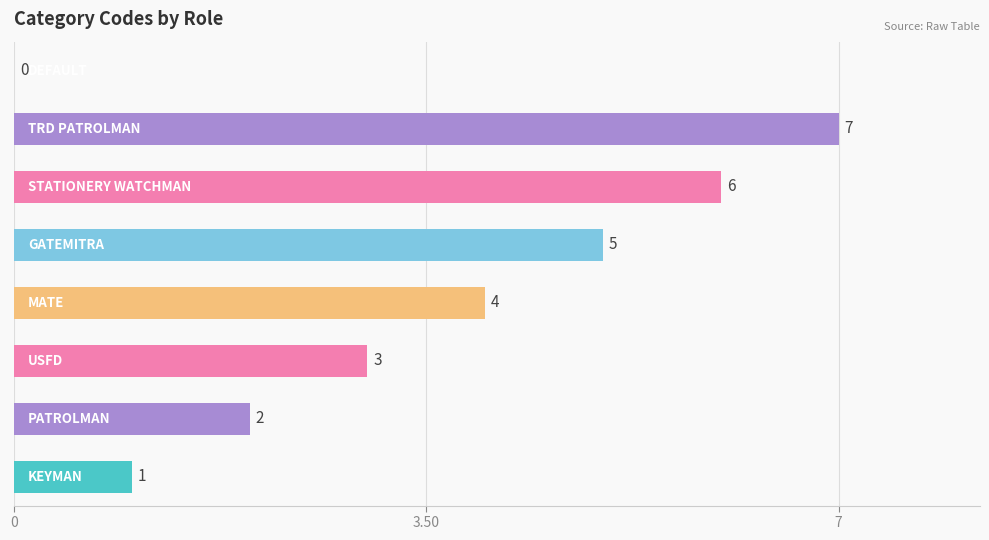

What is the greatest value displayed?

7